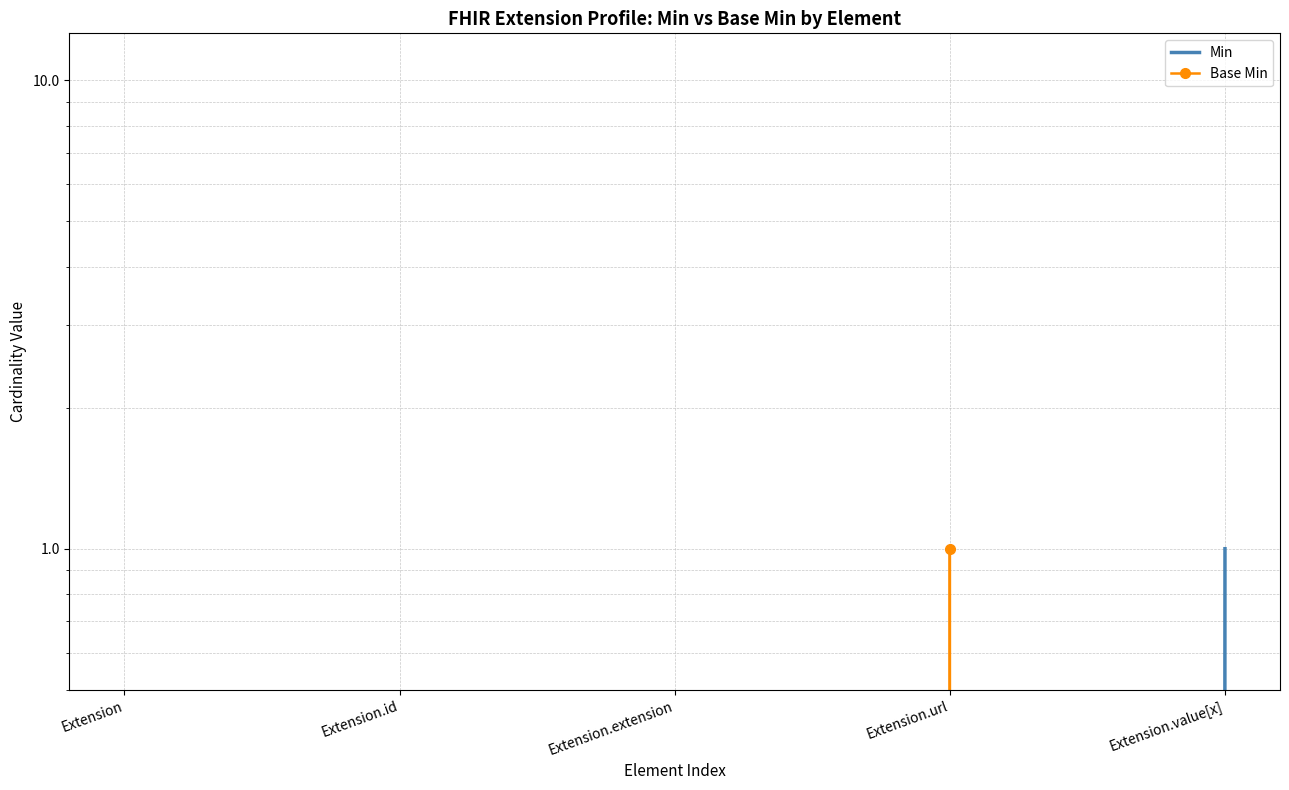

What are all the series names shown in the legend?

Min, Base Min